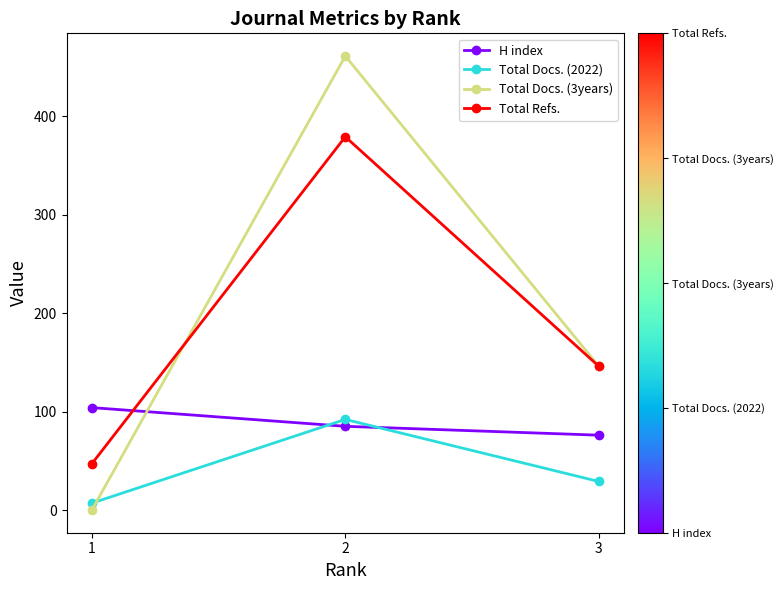

How many lines are shown in the chart?

4